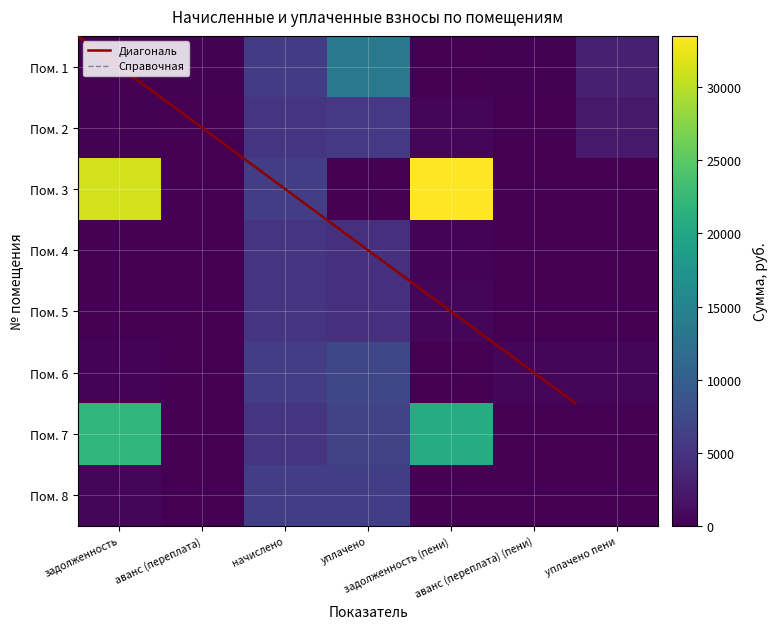

Is the value of 5 at задолженность (пени) greater than the value of 4 at аванс (переплата)?

Yes